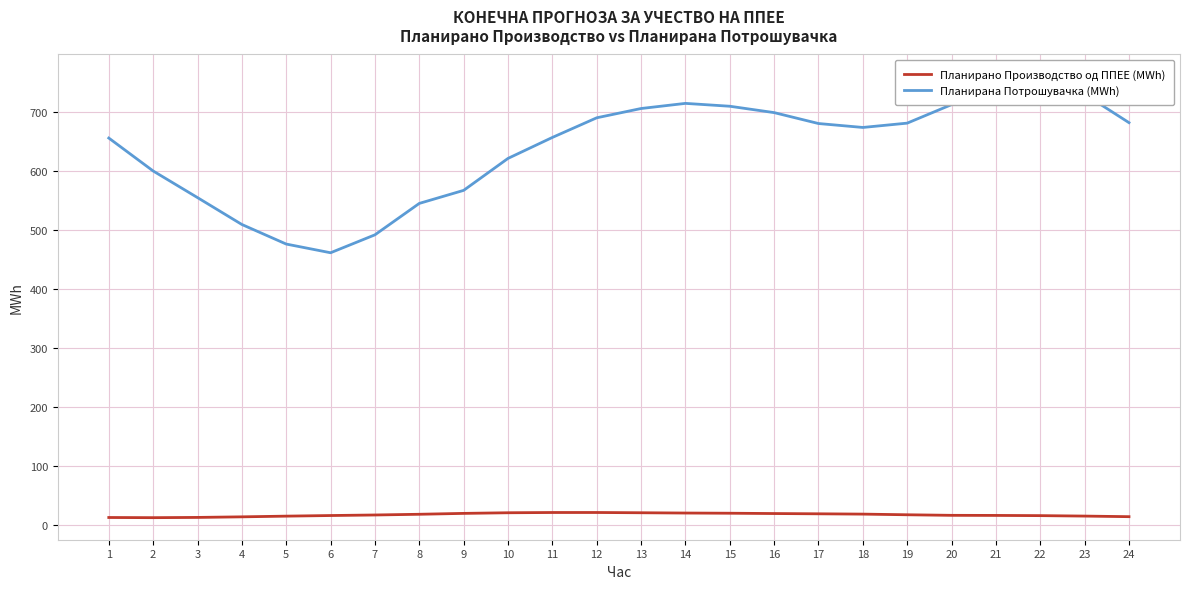

How many values in the Планирано Производство од ППЕЕ (MWh) series are below 17?

10